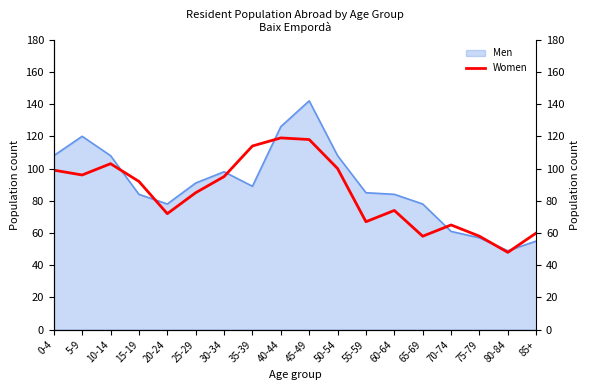

The chart shows a value of 95 at 20-24. True or false?

False